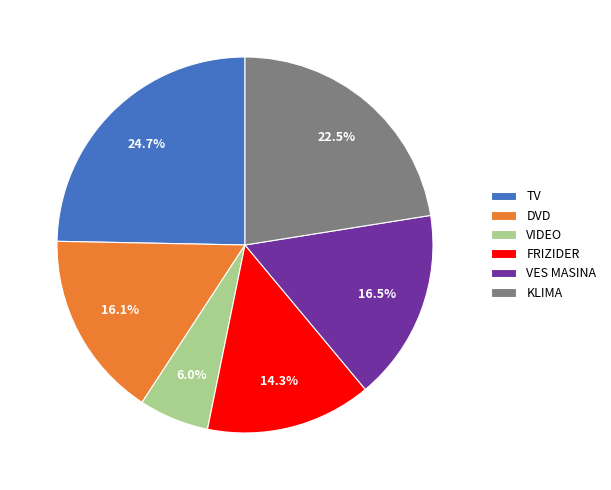

The VES MASINA slice represents 9% of the pie. True or false?

False